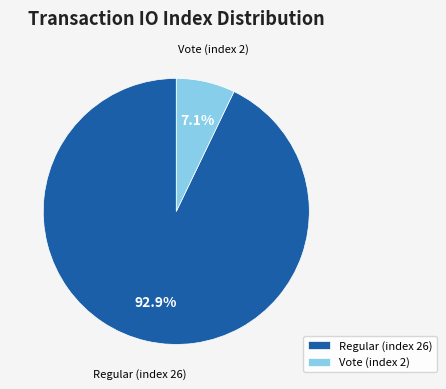

What percentage is the Vote (index 2) slice, to the nearest percent?

7%